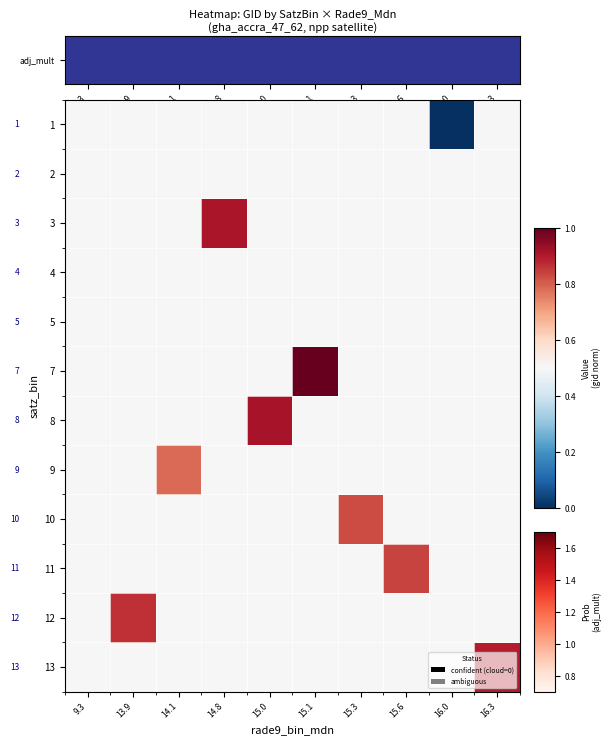

How many series are shown in this chart?

12